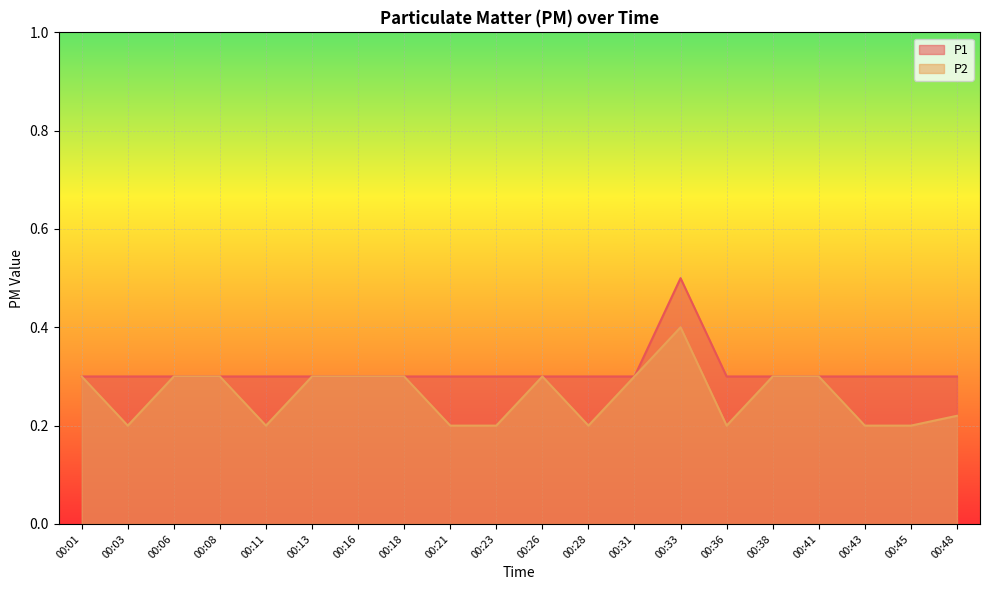

What is the sum of the P1 values at 00:36 and 00:43?

0.6